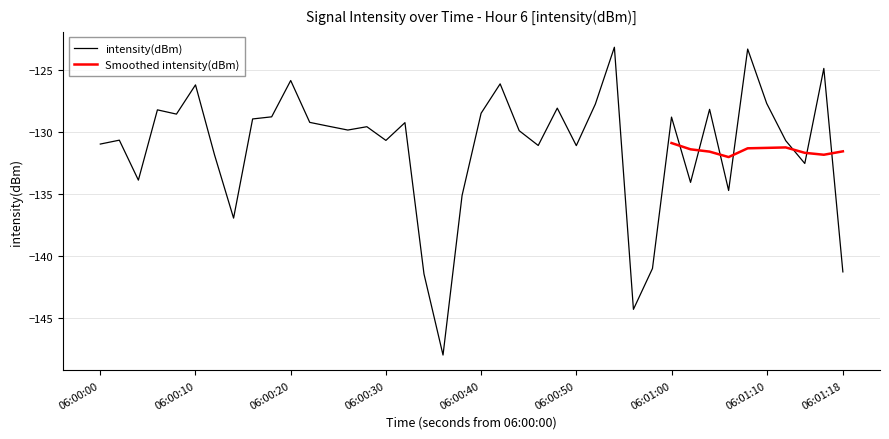

How many interior local peaks (higher than both neighbors) does the data have?

13